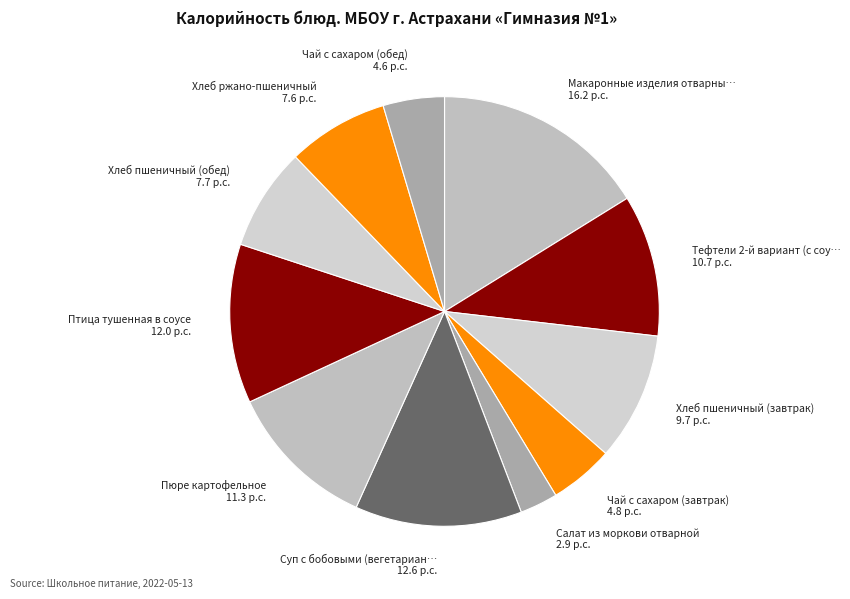

Which has a higher value, Суп с бобовыми (вегетариан… 12.6 p.c. or Хлеб пшеничный (завтрак) 9.7 p.c.?

Суп с бобовыми (вегетариан… 12.6 p.c.